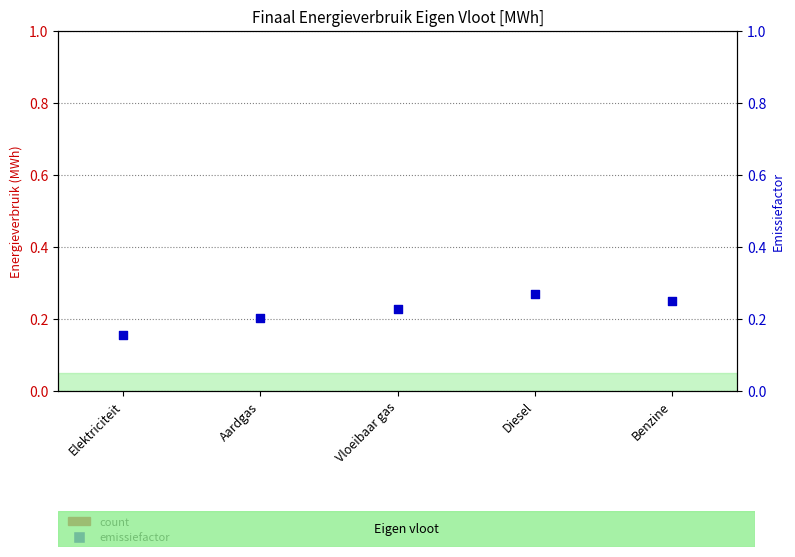

At how many categories does at least one series exceed 0?

5